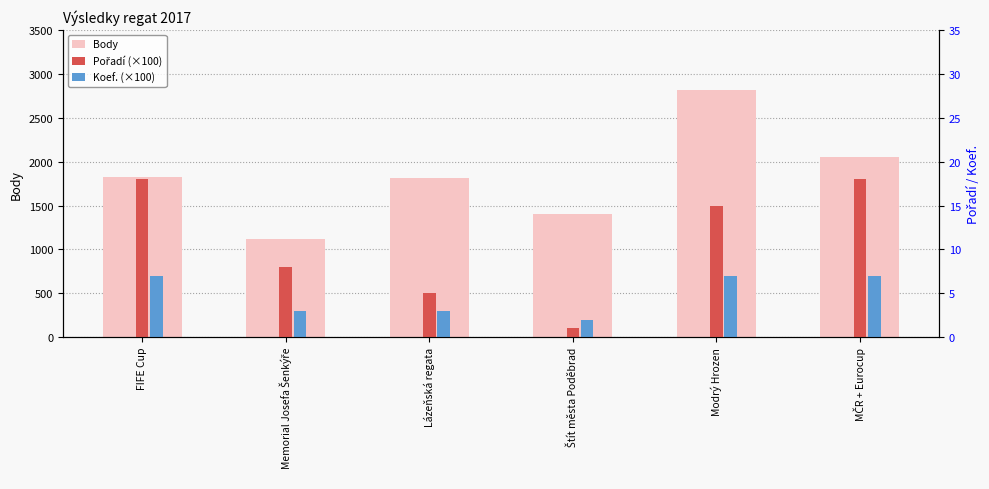

Is it true that Body equals 1825 at FIFE Cup?

True